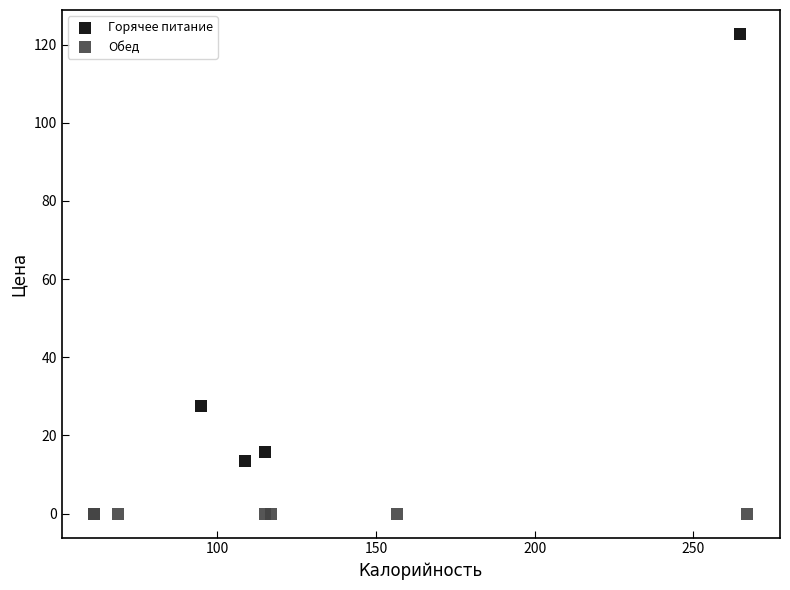

Which series reaches the maximum Y coordinate?

Горячее питание